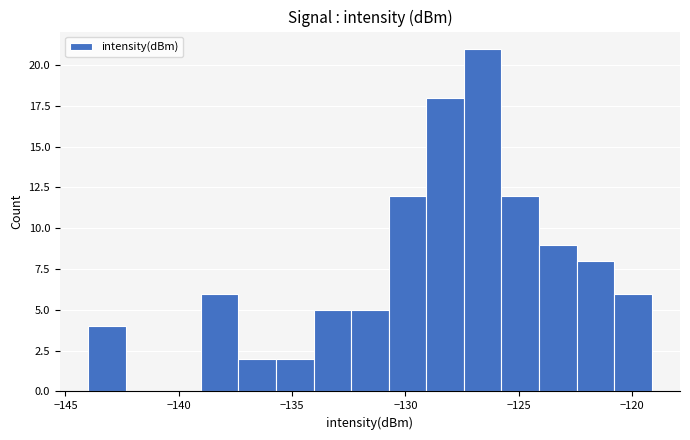

Around what value on the x-axis is the tallest bar? Give the approximate position of its centre, as read against the axis.

-126.5